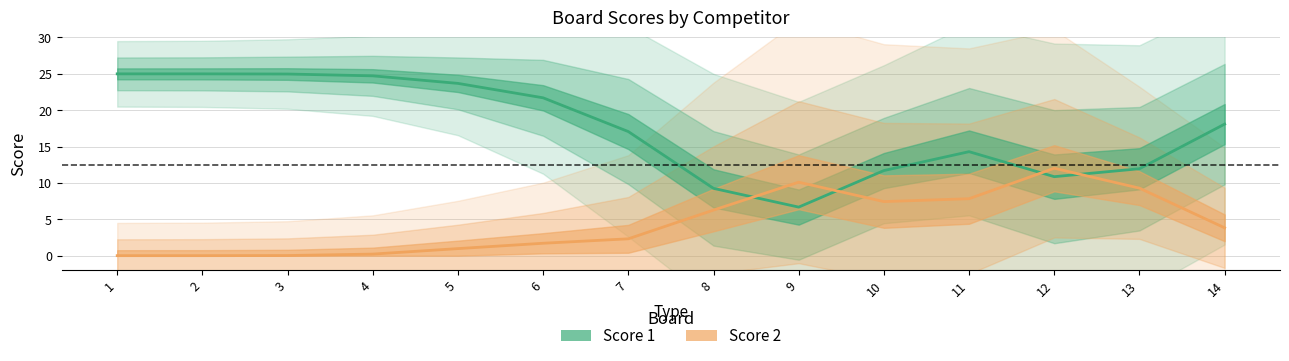

True or false: Score 2 has a value of 2.3 at 7.

True